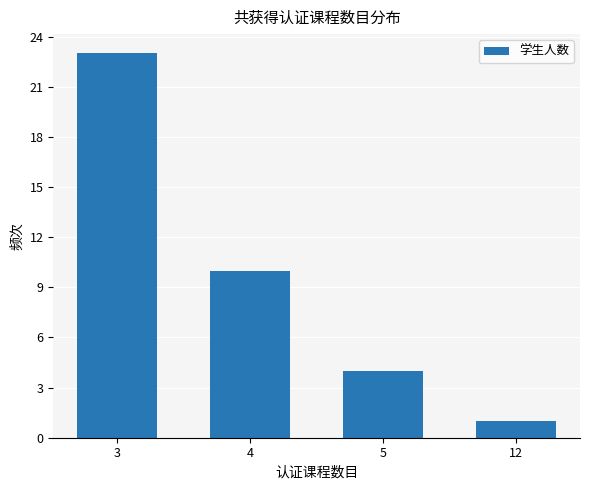

The chart shows a value of 1 at 12. True or false?

True